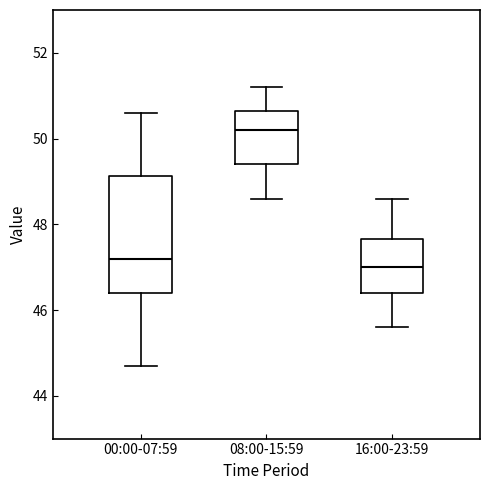

Which box's median line is the lowest?

16:00-23:59